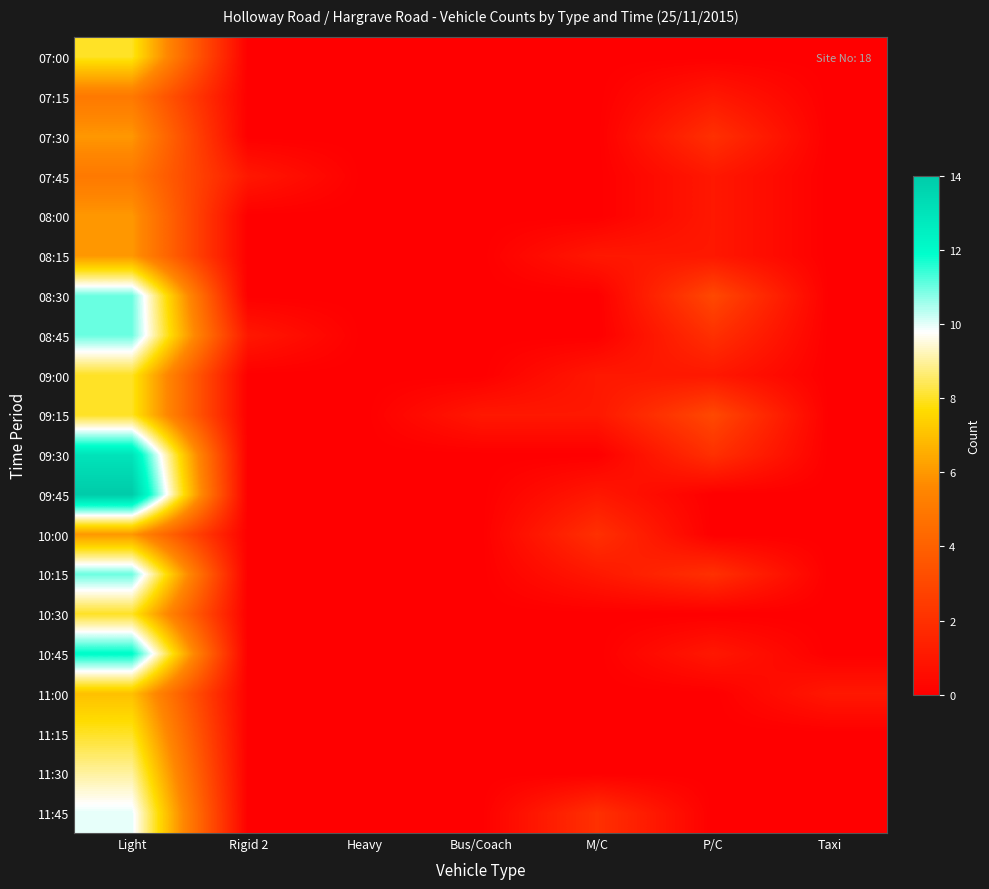

Reading left to right, extract all data points from this chart.

07:00: Light=8	Rigid 2=0	Heavy=0	Bus/Coach=0	M/C=0	P/C=0	Taxi=0
07:15: Light=5	Rigid 2=0	Heavy=0	Bus/Coach=0	M/C=0	P/C=1	Taxi=0
07:30: Light=6	Rigid 2=0	Heavy=0	Bus/Coach=0	M/C=0	P/C=2	Taxi=0
07:45: Light=5	Rigid 2=1	Heavy=0	Bus/Coach=0	M/C=0	P/C=1	Taxi=0
08:00: Light=6	Rigid 2=0	Heavy=0	Bus/Coach=0	M/C=0	P/C=1	Taxi=0
08:15: Light=6	Rigid 2=0	Heavy=0	Bus/Coach=0	M/C=1	P/C=1	Taxi=0
08:30: Light=11	Rigid 2=0	Heavy=0	Bus/Coach=0	M/C=0	P/C=3	Taxi=0
08:45: Light=11	Rigid 2=1	Heavy=0	Bus/Coach=0	M/C=0	P/C=2	Taxi=0
09:00: Light=8	Rigid 2=0	Heavy=0	Bus/Coach=0	M/C=1	P/C=1	Taxi=0
09:15: Light=8	Rigid 2=0	Heavy=0	Bus/Coach=1	M/C=1	P/C=3	Taxi=0
09:30: Light=13	Rigid 2=0	Heavy=0	Bus/Coach=0	M/C=0	P/C=2	Taxi=0
09:45: Light=14	Rigid 2=0	Heavy=0	Bus/Coach=0	M/C=1	P/C=0	Taxi=0
10:00: Light=6	Rigid 2=0	Heavy=0	Bus/Coach=0	M/C=2	P/C=0	Taxi=0
10:15: Light=11	Rigid 2=0	Heavy=0	Bus/Coach=0	M/C=1	P/C=2	Taxi=0
10:30: Light=8	Rigid 2=0	Heavy=0	Bus/Coach=0	M/C=0	P/C=0	Taxi=0
10:45: Light=12	Rigid 2=0	Heavy=0	Bus/Coach=0	M/C=0	P/C=1	Taxi=0
11:00: Light=7	Rigid 2=0	Heavy=0	Bus/Coach=0	M/C=0	P/C=0	Taxi=1
11:15: Light=8	Rigid 2=0	Heavy=0	Bus/Coach=0	M/C=0	P/C=0	Taxi=0
11:30: Light=9	Rigid 2=0	Heavy=0	Bus/Coach=0	M/C=0	P/C=0	Taxi=0
11:45: Light=10	Rigid 2=0	Heavy=0	Bus/Coach=0	M/C=2	P/C=0	Taxi=0